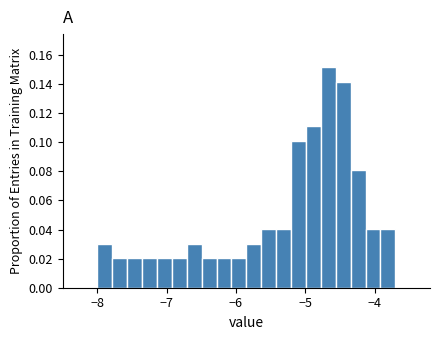

Around what value on the x-axis is the tallest bar? Give the approximate position of its centre, as read against the axis.

-4.7